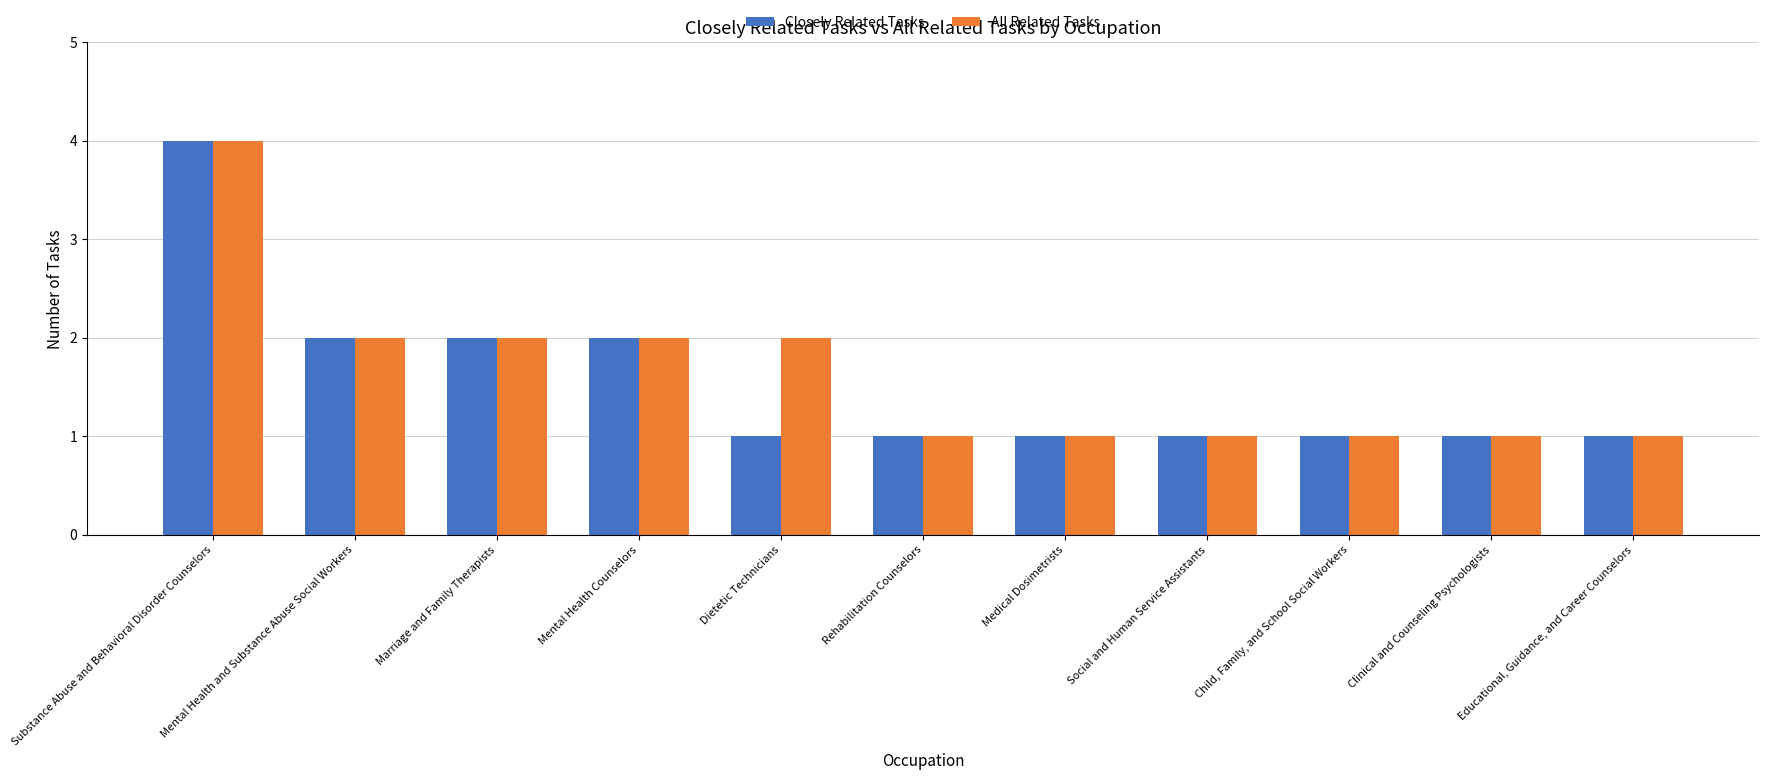

Is it true that Closely Related Tasks equals 2 at Marriage and Family Therapists?

True